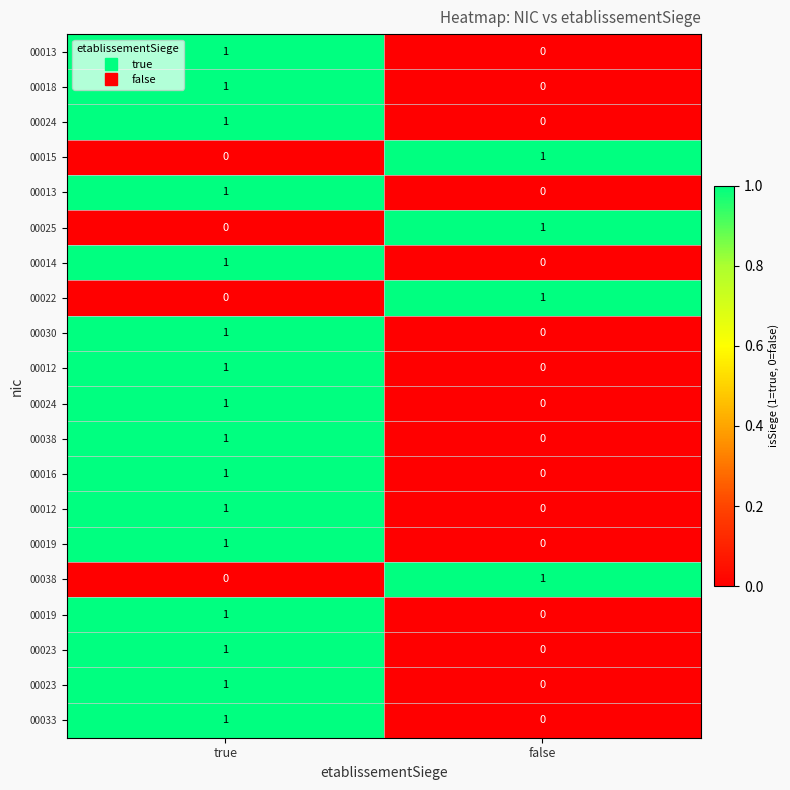

Which has a higher value, false or true?

true